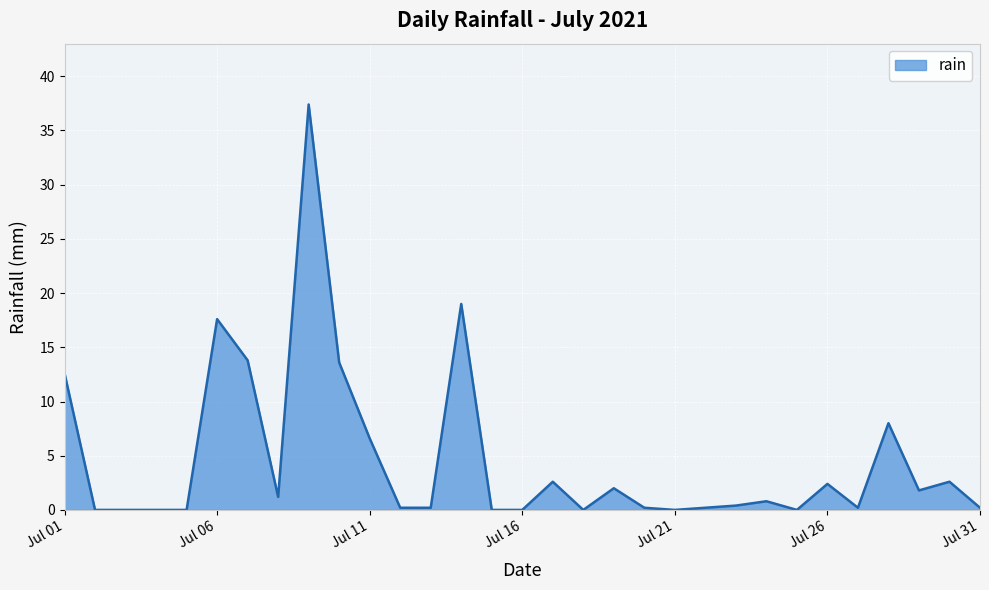

What is the maximum value shown in the chart?

37.4